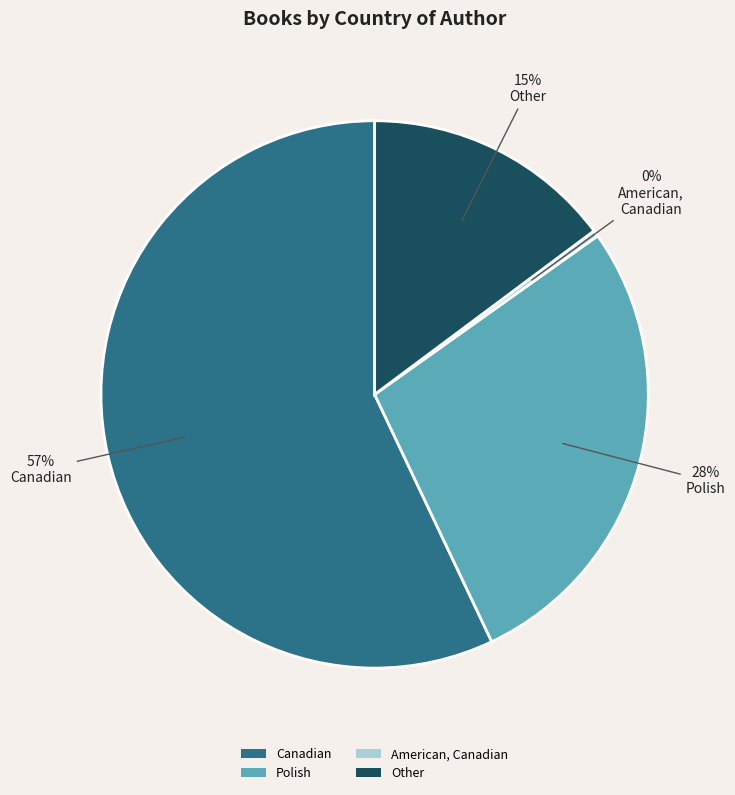

What is the ratio of the value at Other to the value at Polish?

0.5